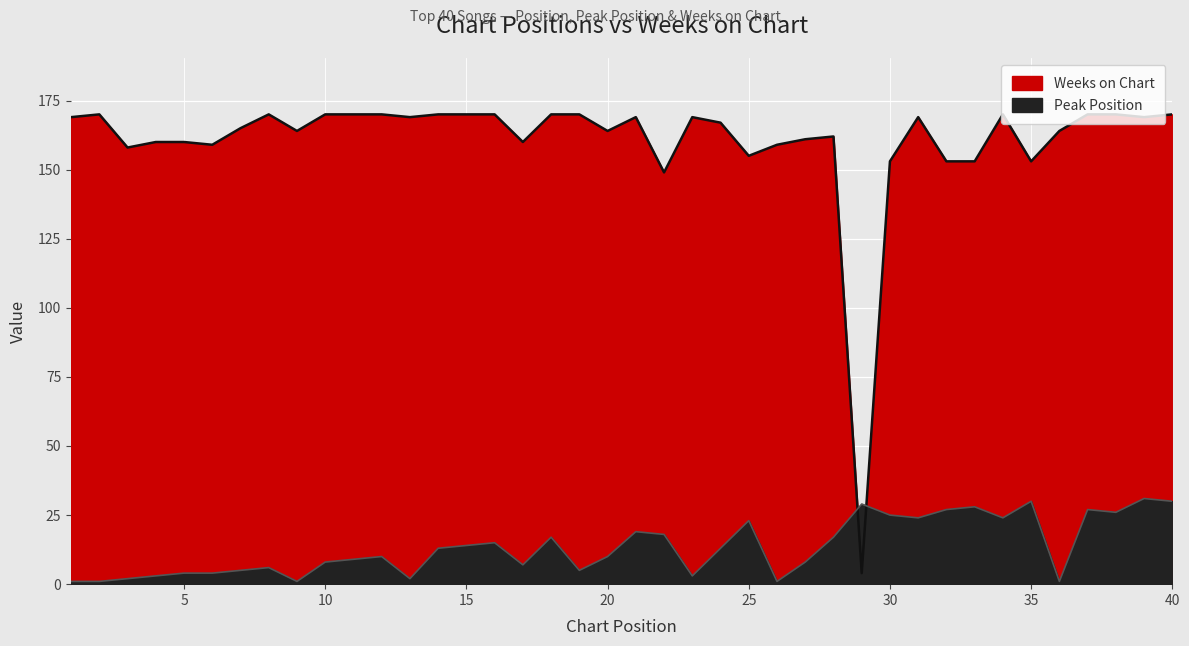

Rank the series at 8 from highest to lowest value.

Weeks on Chart, Peak Position